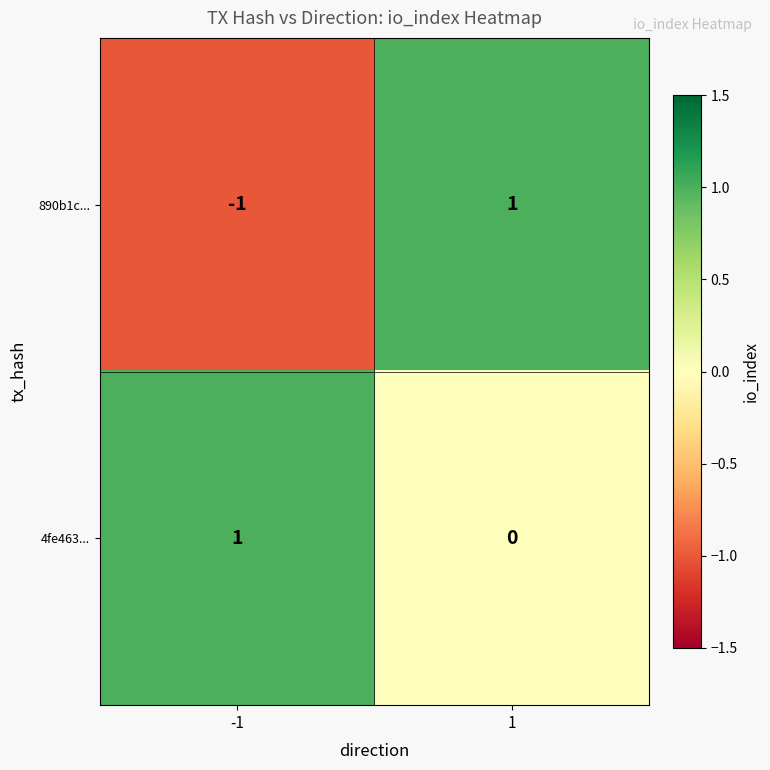

Reading left to right, extract all data points from this chart.

890b1c...: -1	1
4fe463...: 1	0